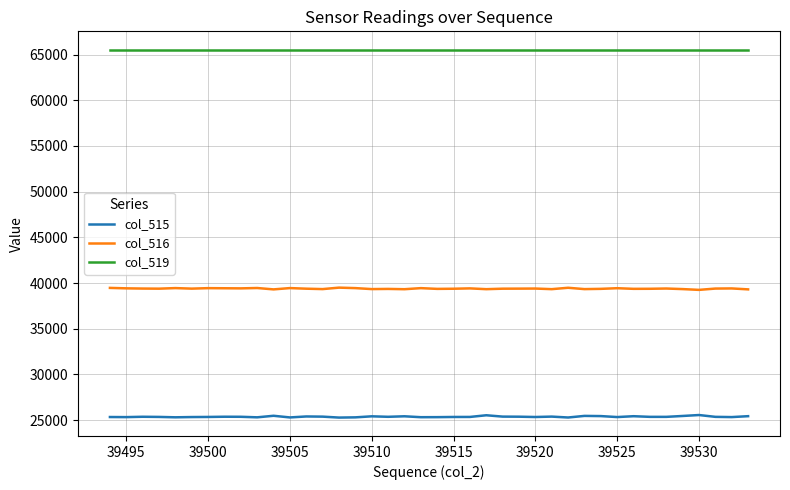

Which series has the largest total across all categories?

col_519